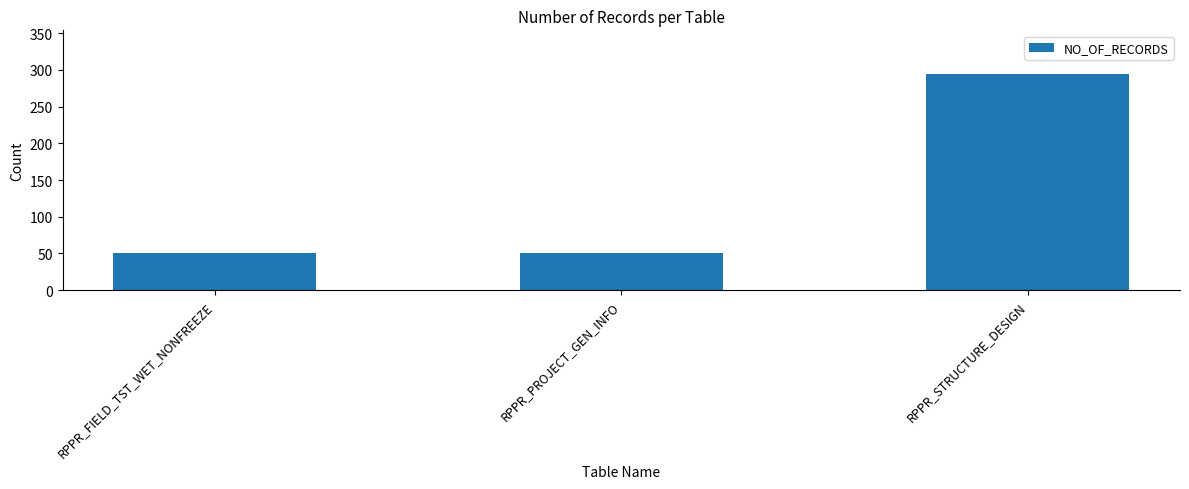

Approximately how many times larger is the value at RPPR_FIELD_TST_WET_NONFREEZE compared to RPPR_PROJECT_GEN_INFO?

1.0